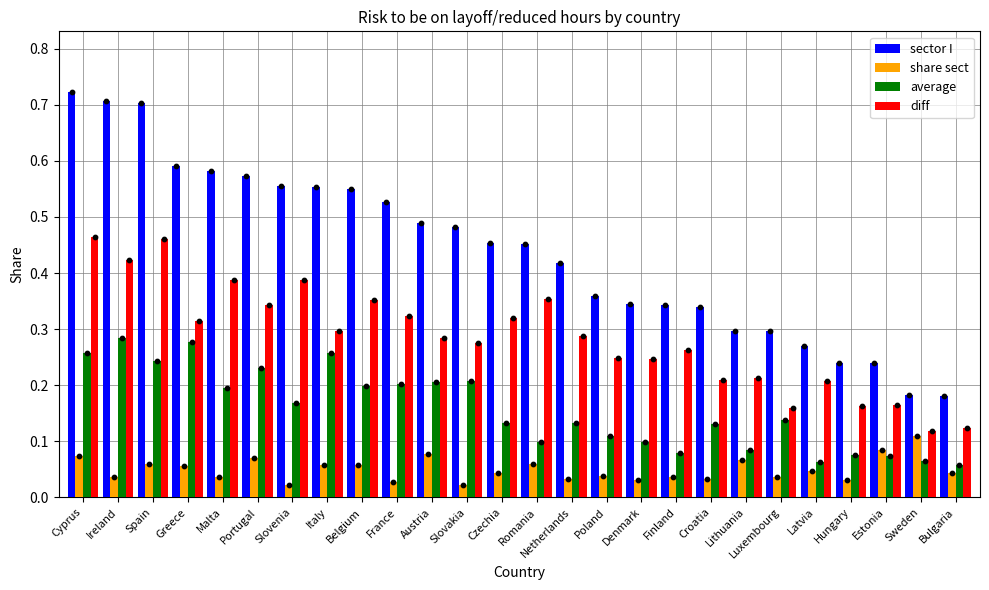

Which series has the largest total across all categories?

sector I